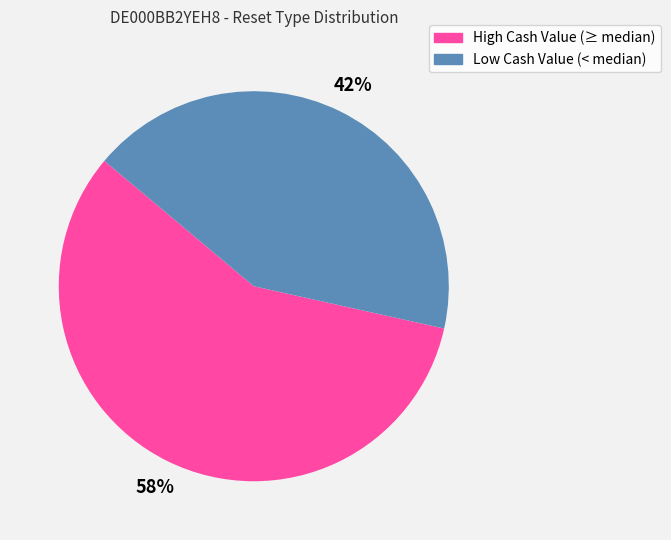

Is there any slice that represents more than half of the pie?

Yes